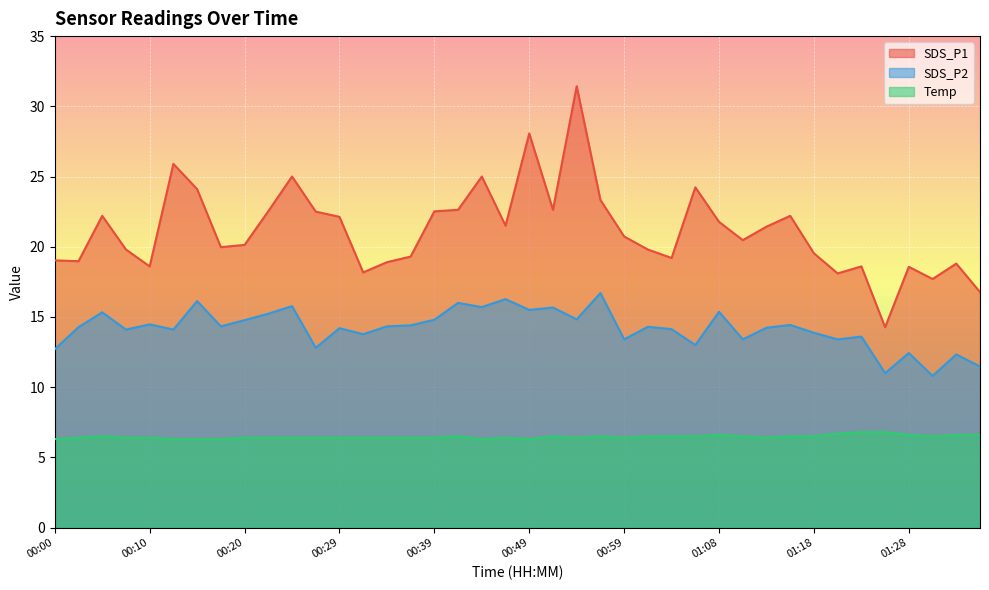

What value does the SDS_P2 series have at 00:59?

13.4